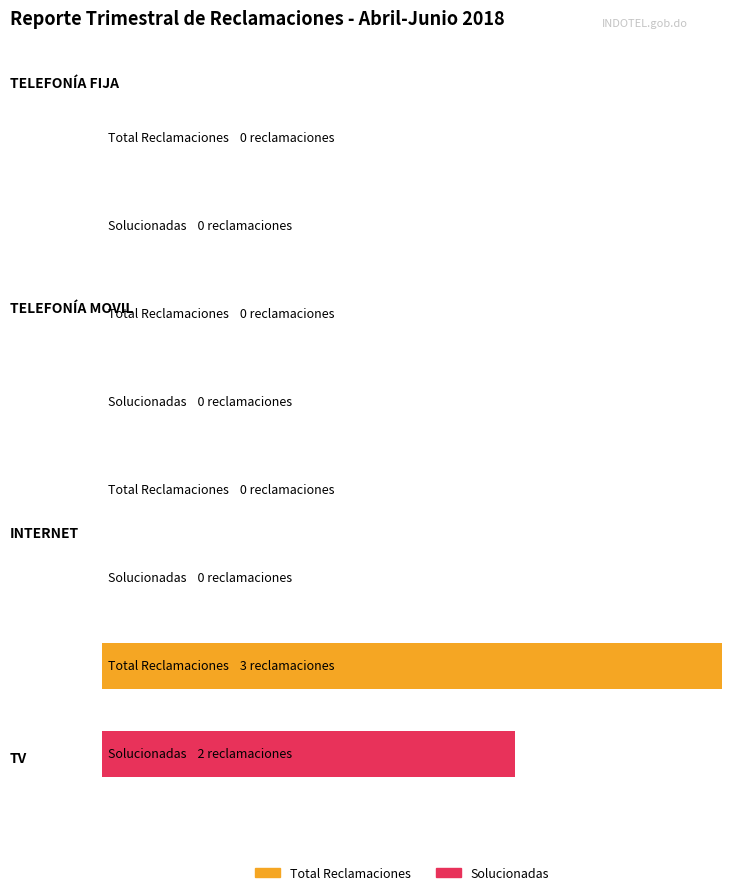

How many values in Total Reclamaciones are above zero?

1